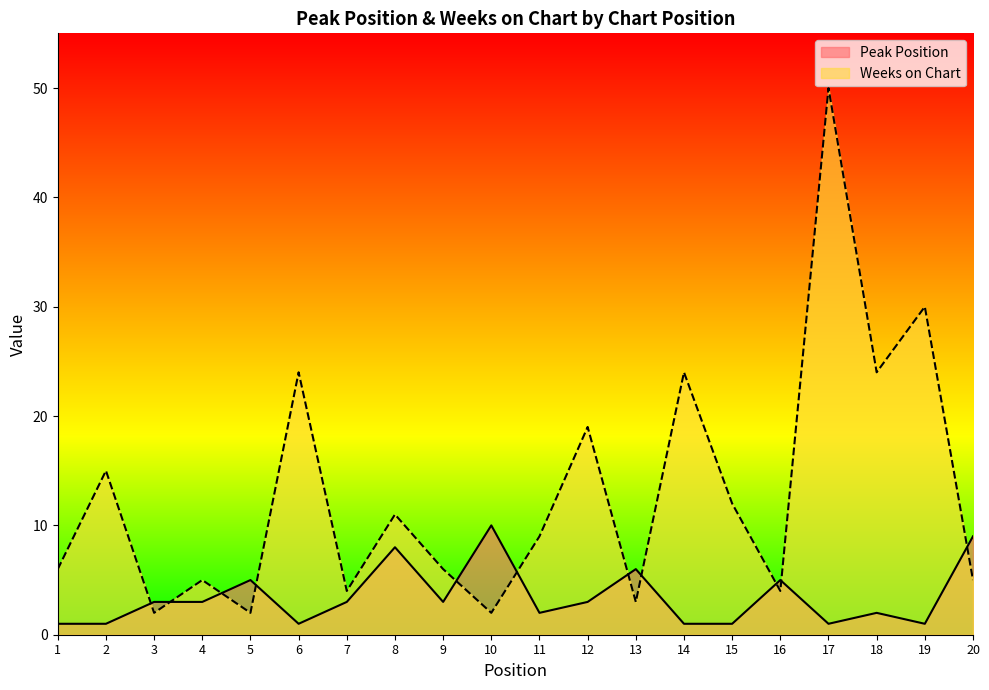

True or false: Peak Position has more than 0 points higher than both neighbors.

True